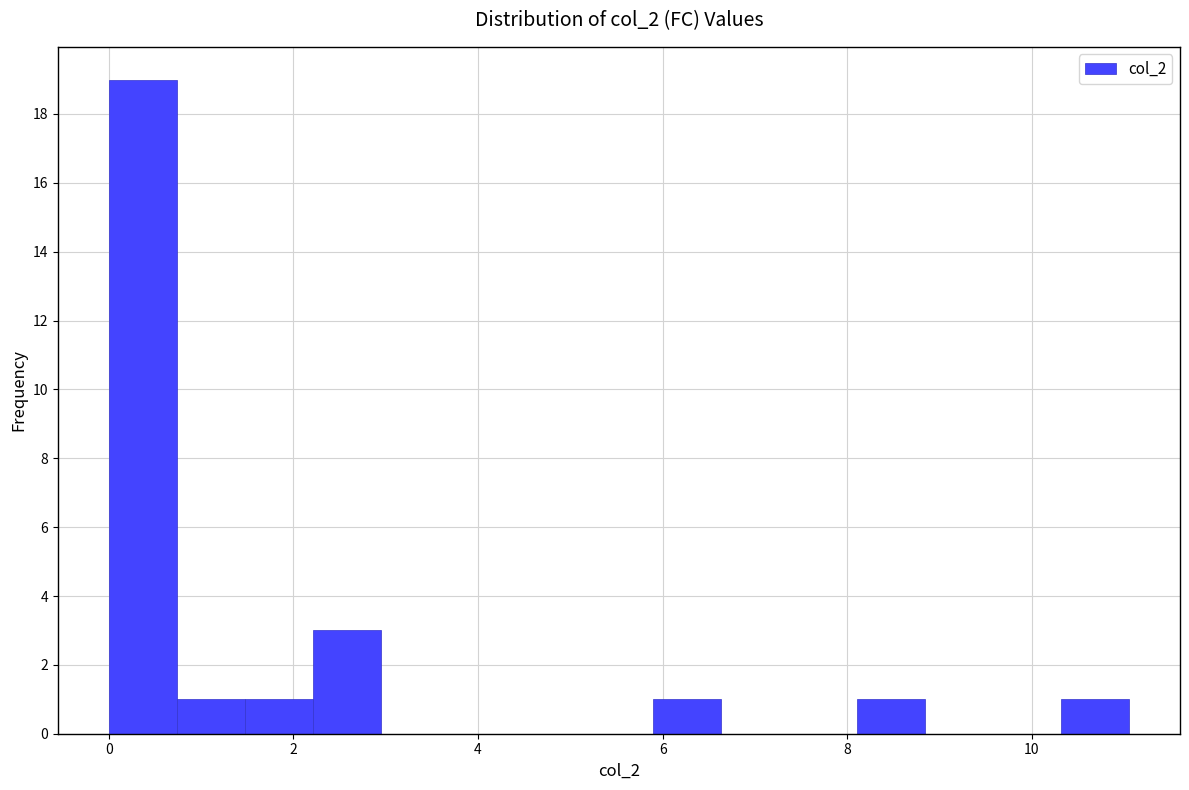

Read against the x-axis, roughly where is the centre of the tallest bar?

0.4